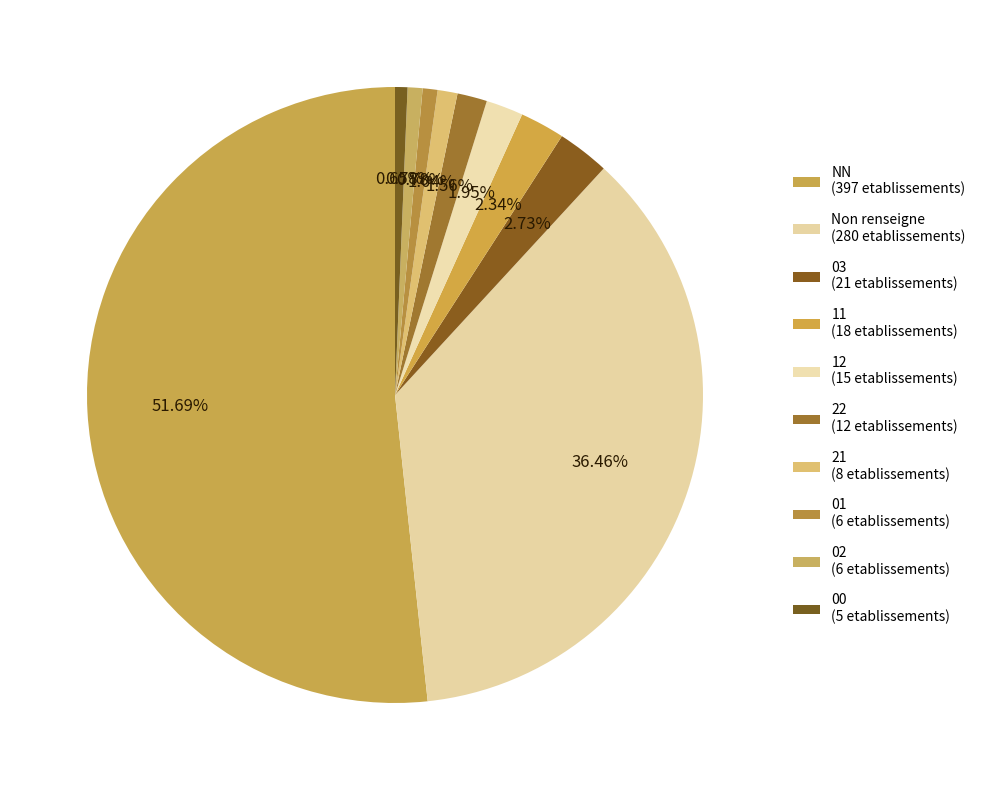

How many segments does this pie chart have?

10